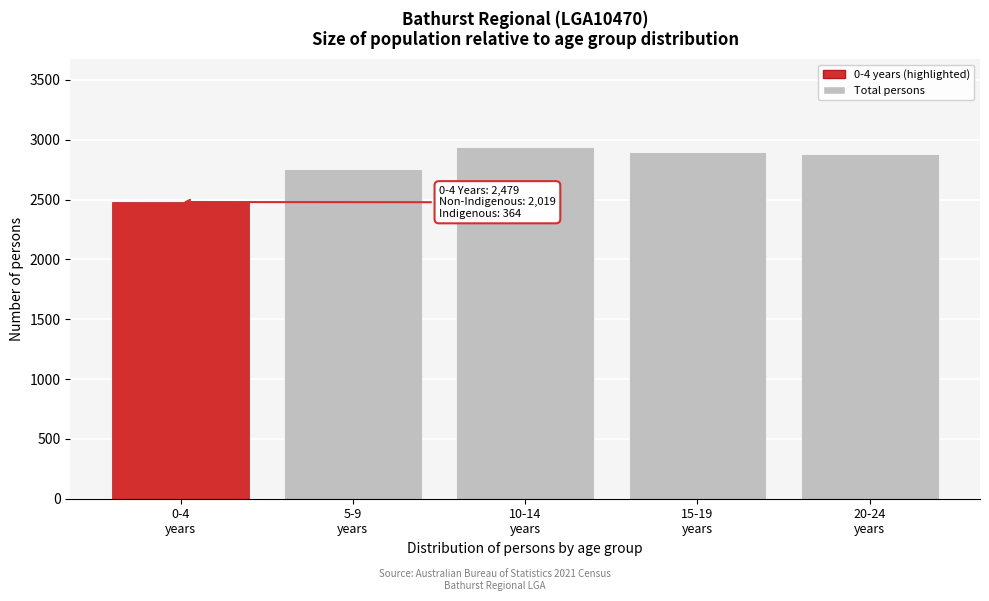

Reading right to left, transcribe all the data shown in this chart.

2880	2898	2938	2752	2479